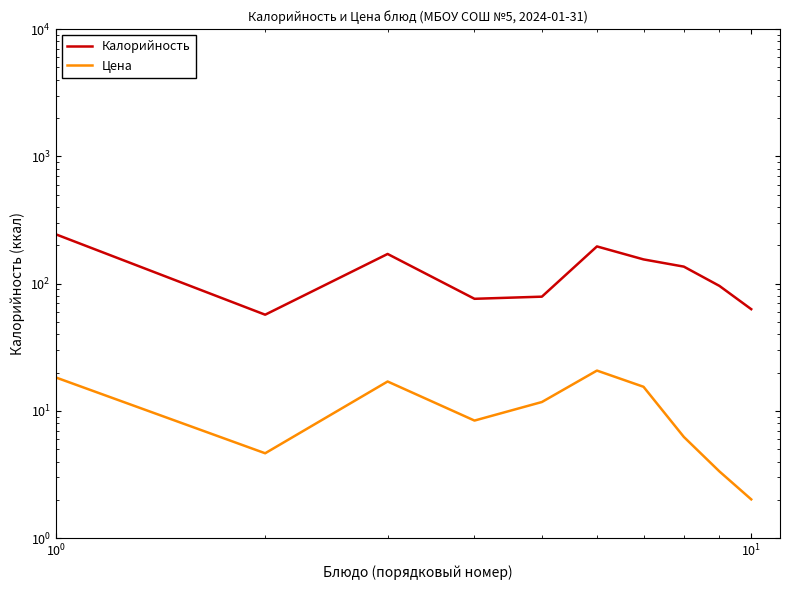

Is it true that Цена equals 35.5 at 5?

False